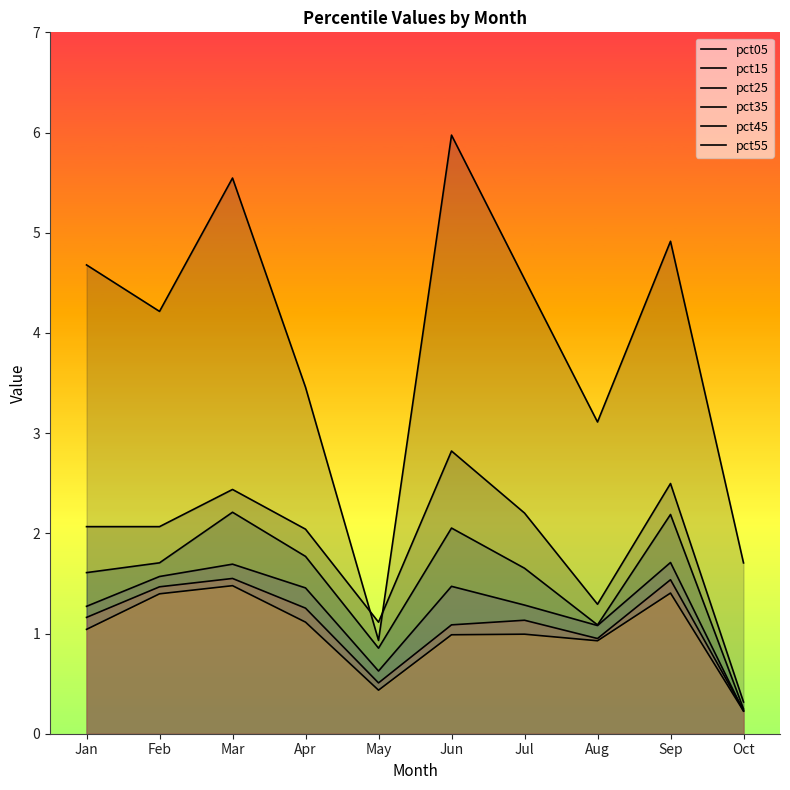

What is the approximate value of pct35 at May?

0.6